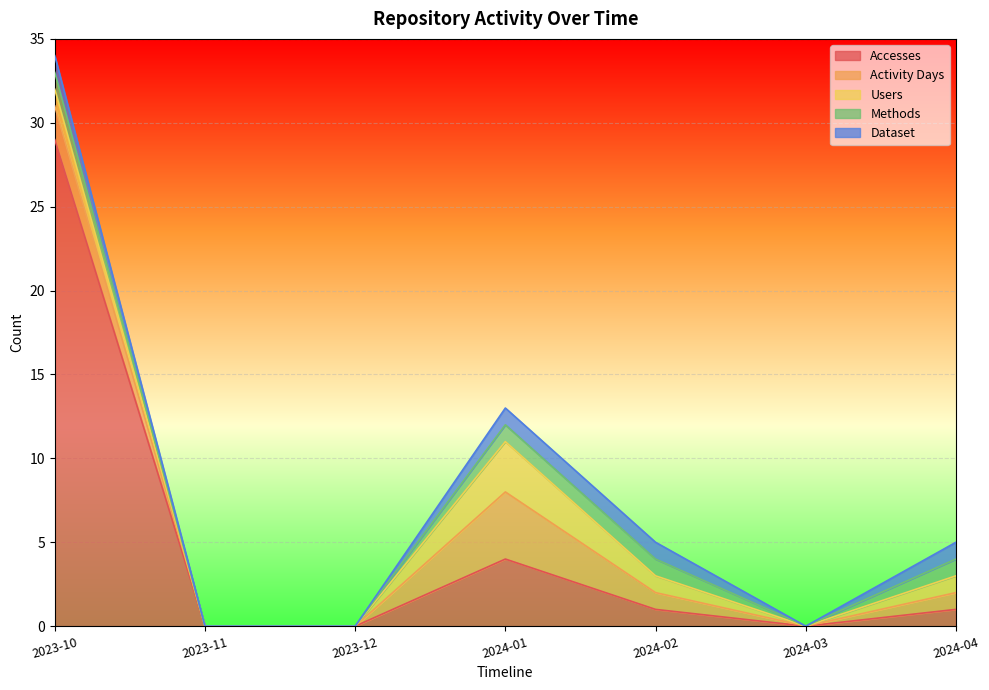

Rank the series by their maximum value, from highest to lowest.

Accesses, Activity Days, Users, Methods, Dataset